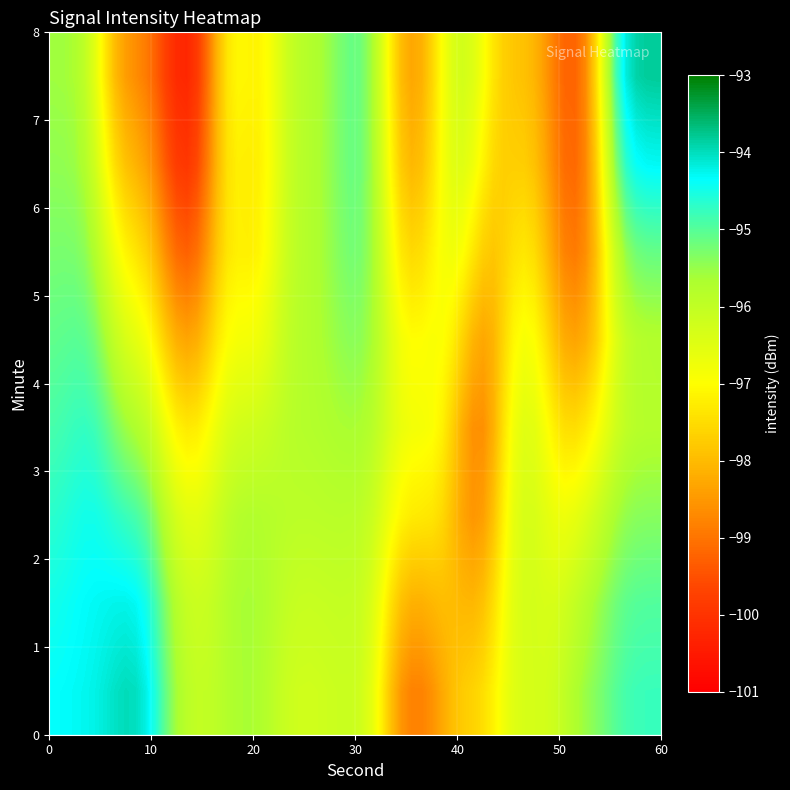

What is the smallest value displayed?

-99.9